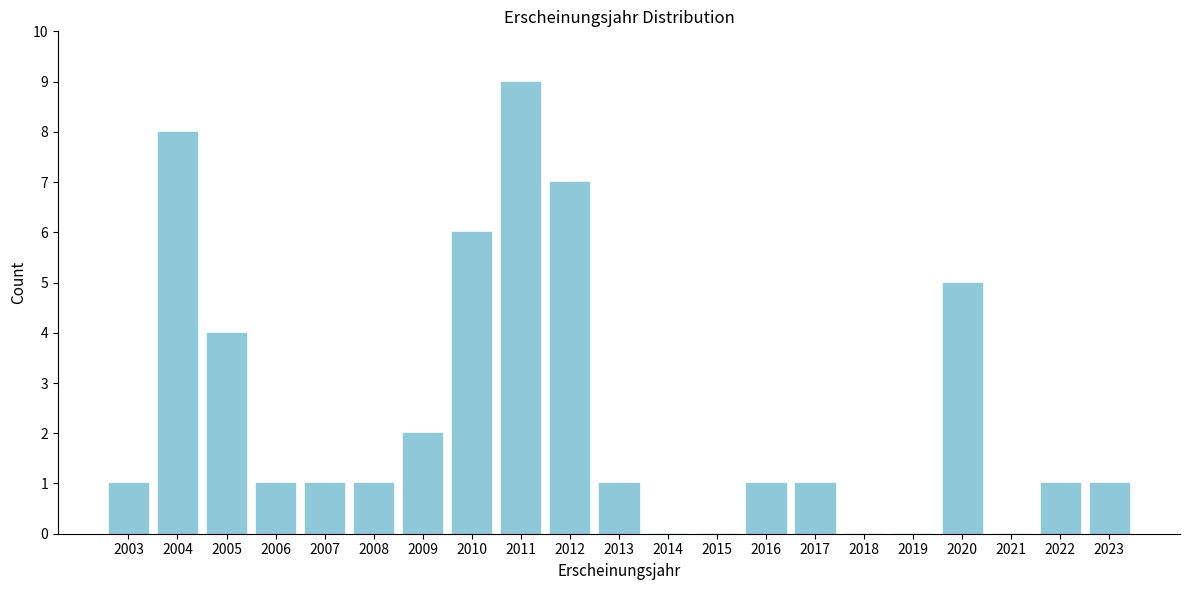

Reading right to left, transcribe all the data shown in this chart.

2023=1	2022=1	2021=0	2020=5	2019=0	2018=0	2017=1	2016=1	2015=0	2014=0	2013=1	2012=7	2011=9	2010=6	2009=2	2008=1	2007=1	2006=1	2005=4	2004=8	2003=1